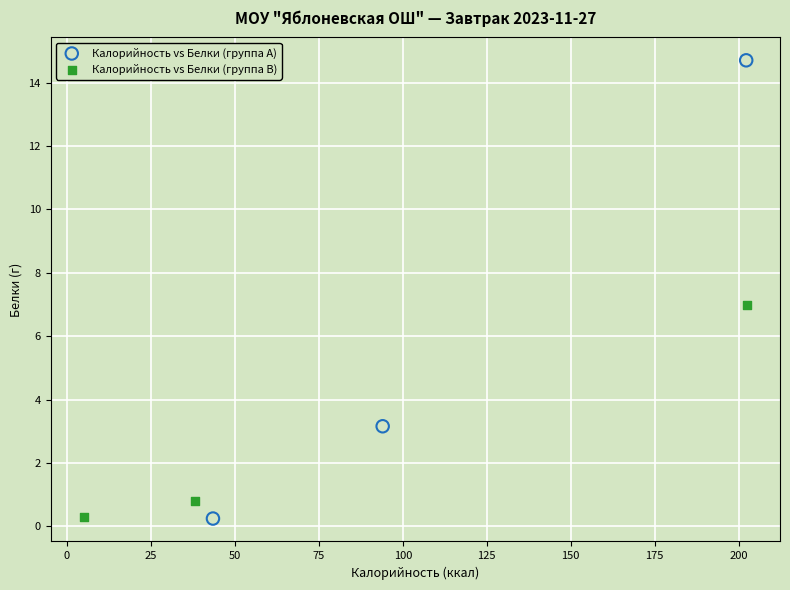

What are all the series names shown in the legend?

Калорийность vs Белки (группа A), Калорийность vs Белки (группа B)